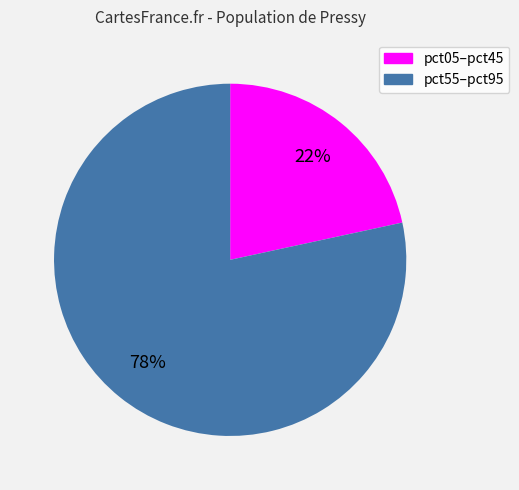

To the nearest percent, what is the average slice percentage?

50%